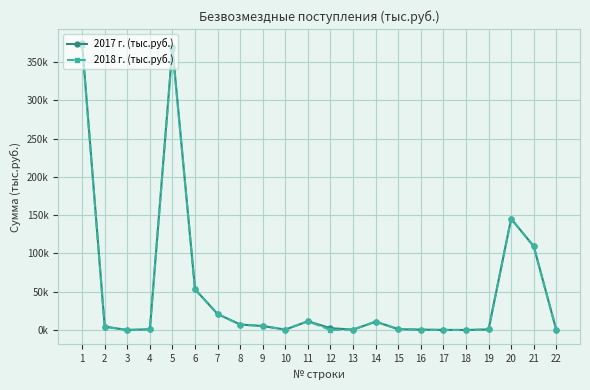

At which category does 2018 г. (тыс.руб.) reach its first local valley?

3